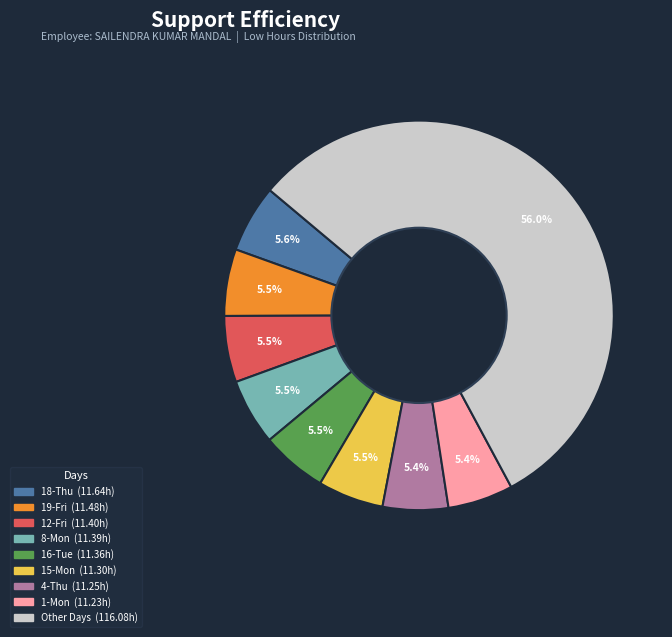

Count the number of slices in the pie.

9